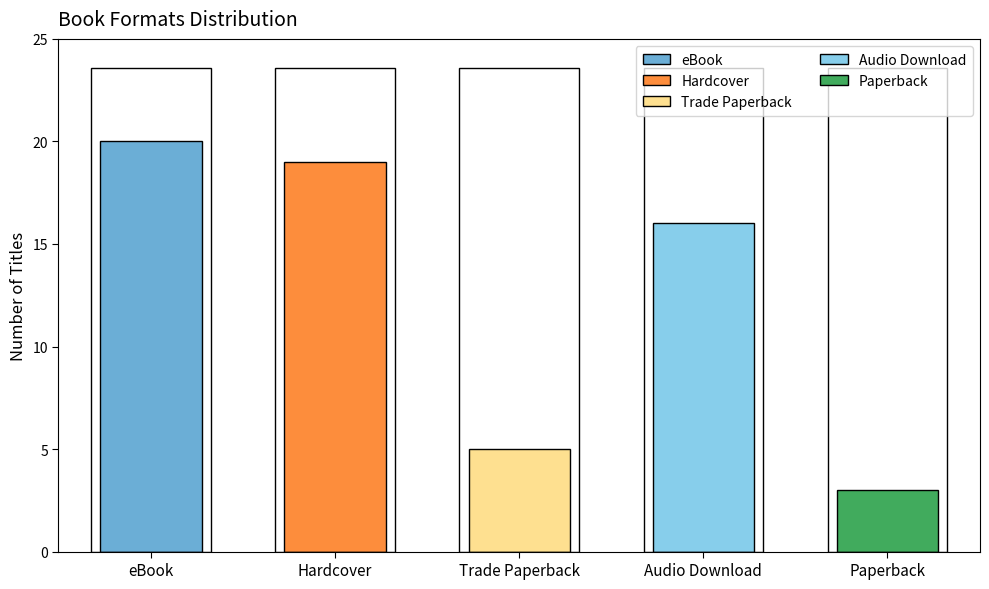

What is the greatest value displayed?

20